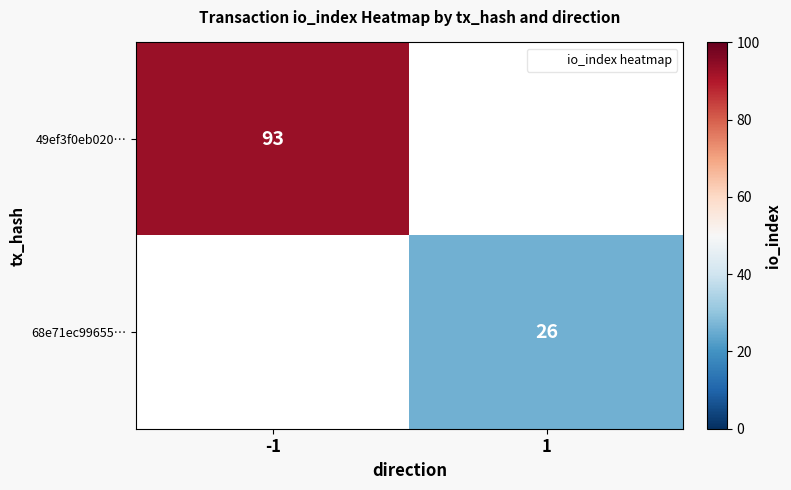

How many values in the 68e71ec99655… series are below 26?

1